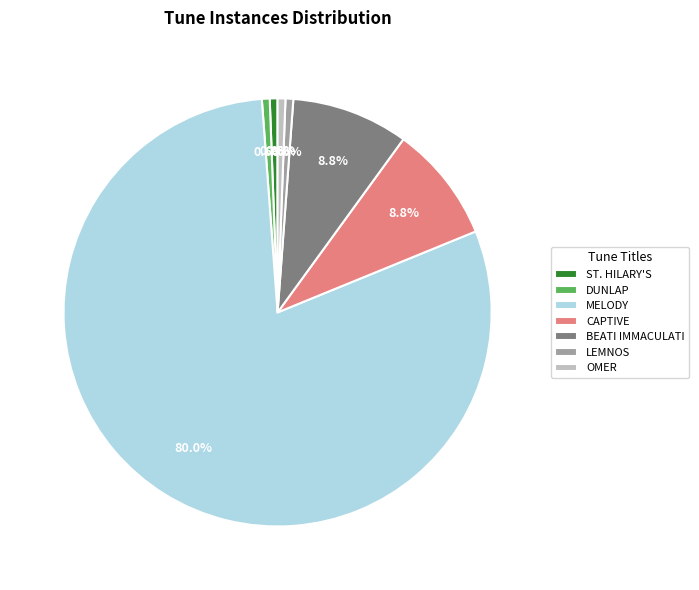

Count the number of slices in the pie.

7